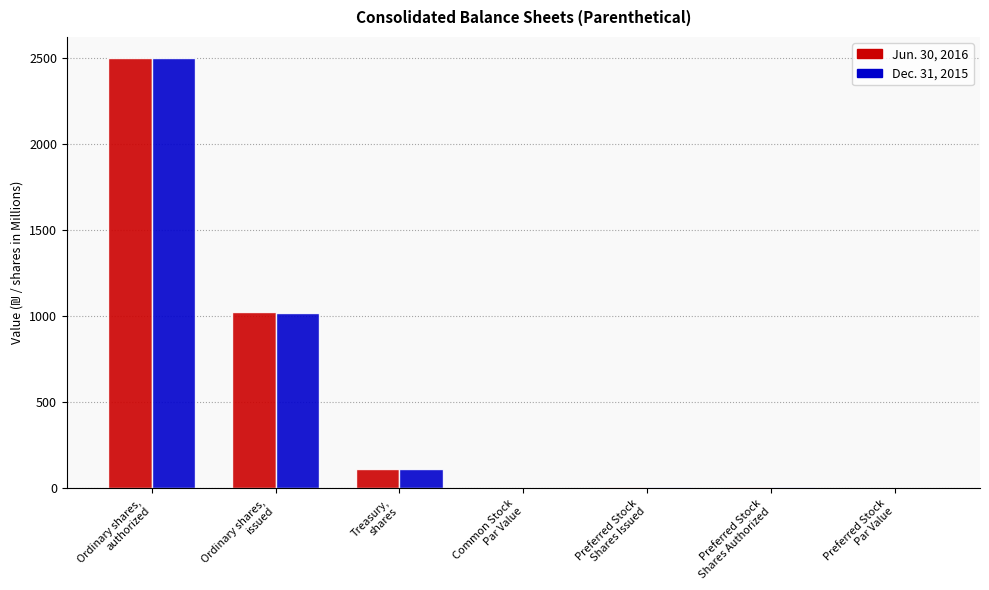

What is the sum of all Dec. 31, 2015 values?

3632.6